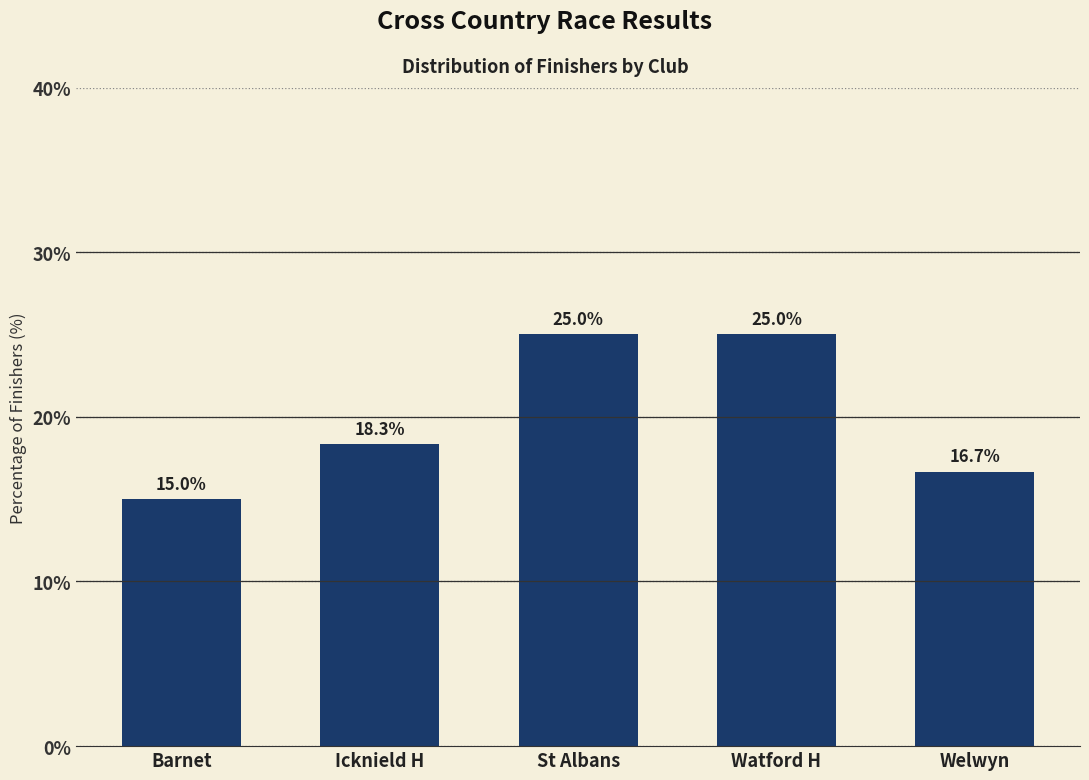

Are the bars horizontal?

No